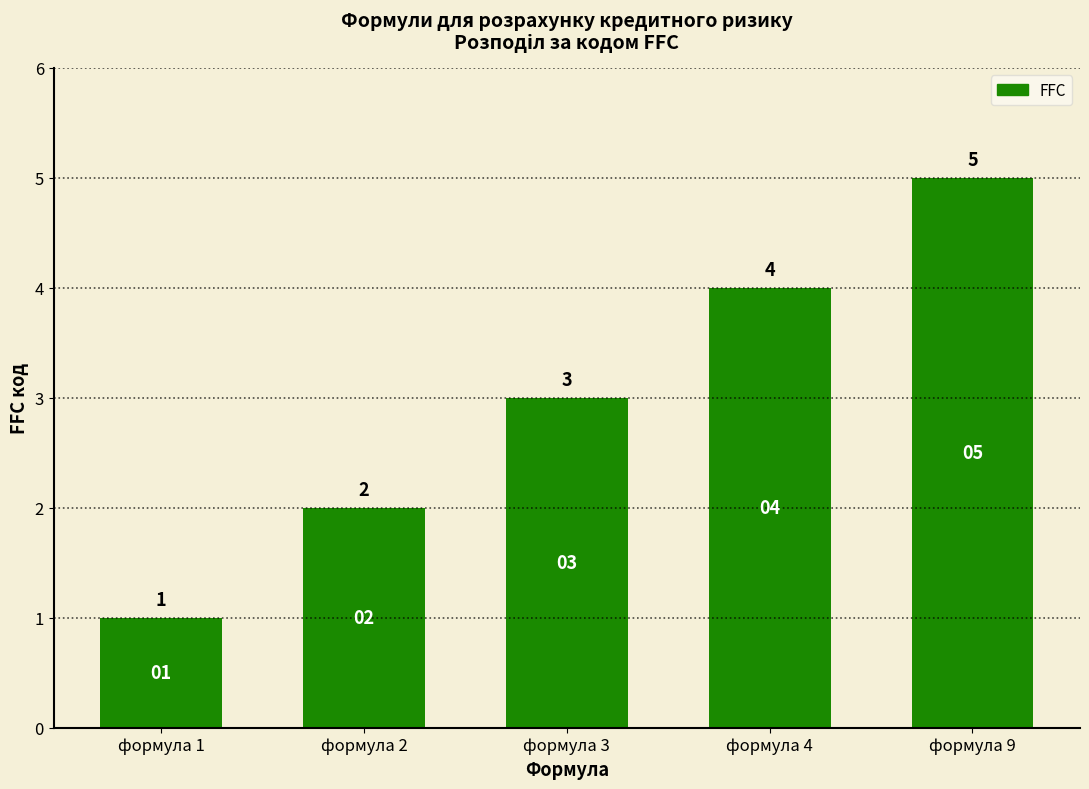

Count the number of data series in this chart.

1